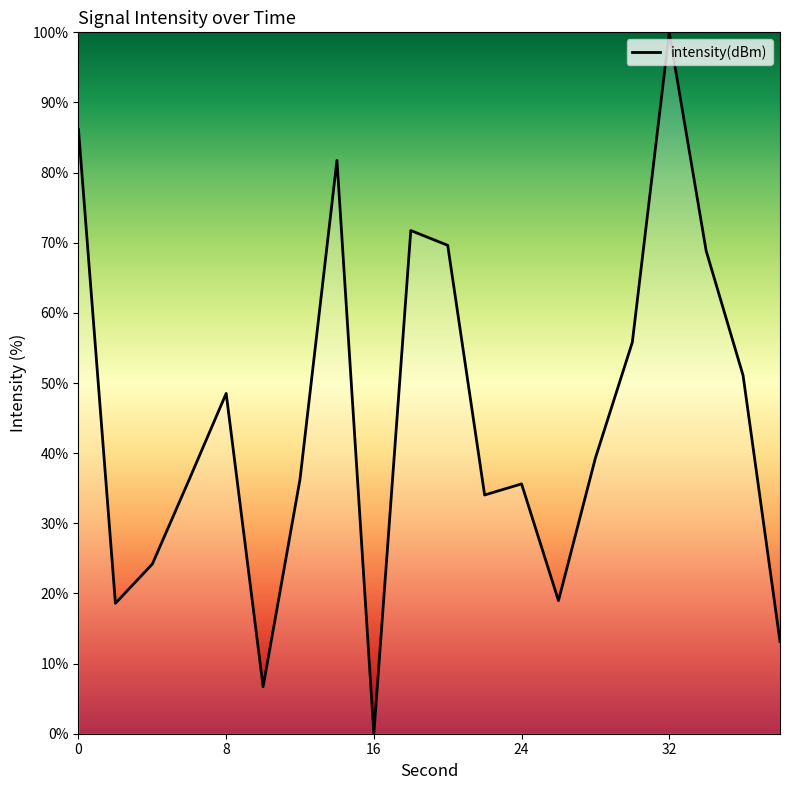

What is the greatest value displayed?

100.0